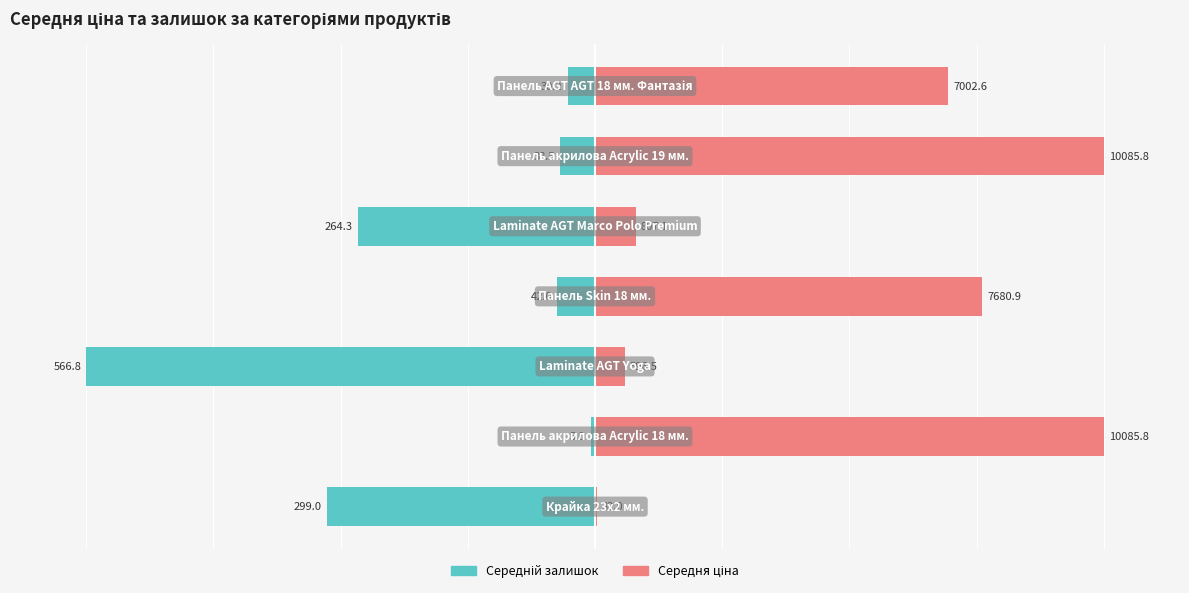

How many categories are shown in the chart?

7